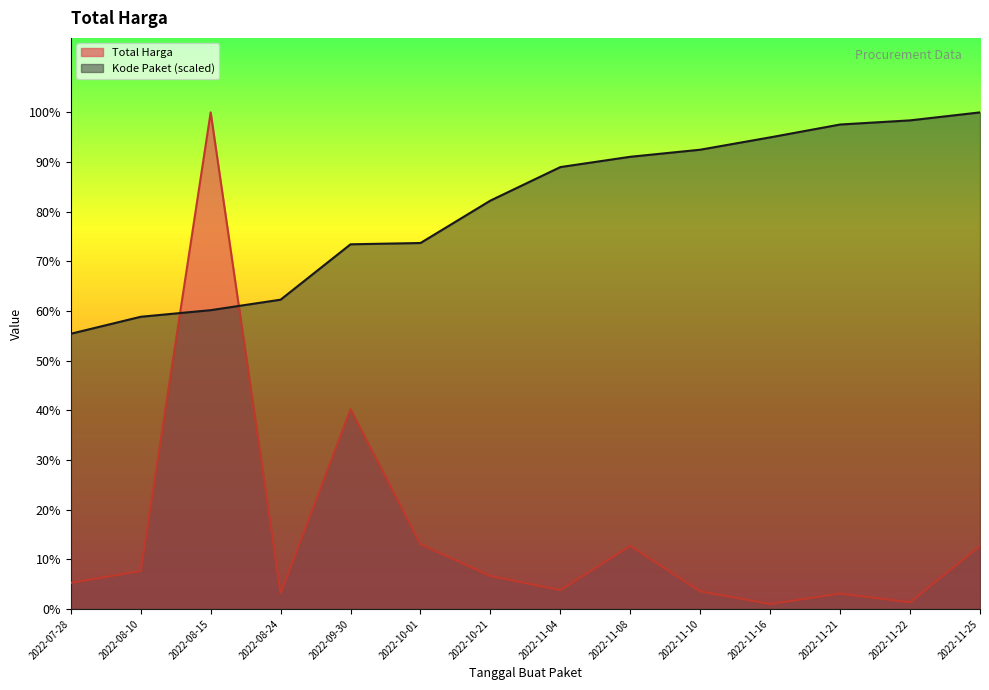

The value of Total Harga at 2022-11-25 is 15197109.1. True or false?

False